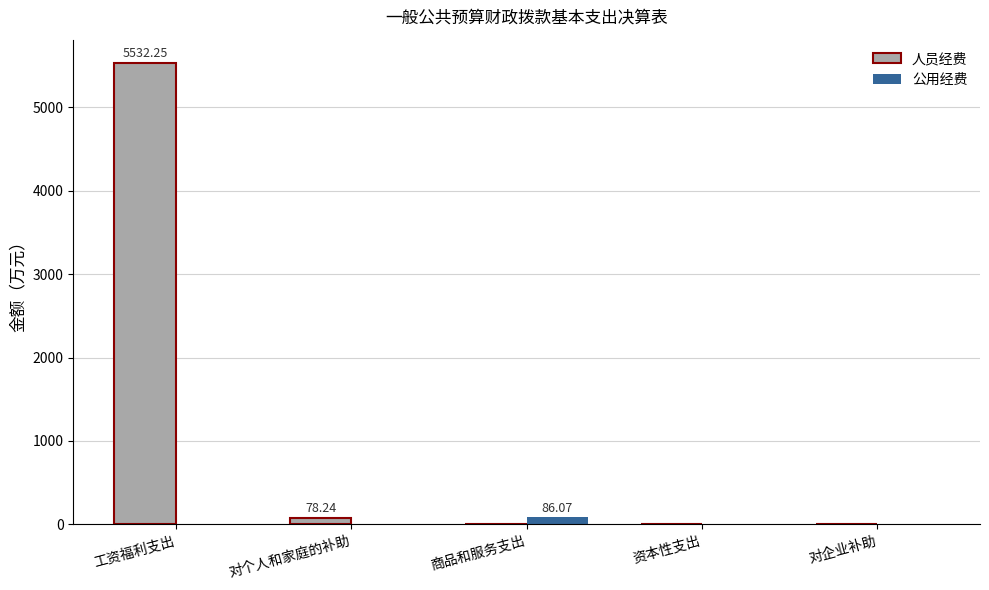

Is the value of 人员经费 at 工资福利支出 greater than the value of 公用经费 at 商品和服务支出?

Yes